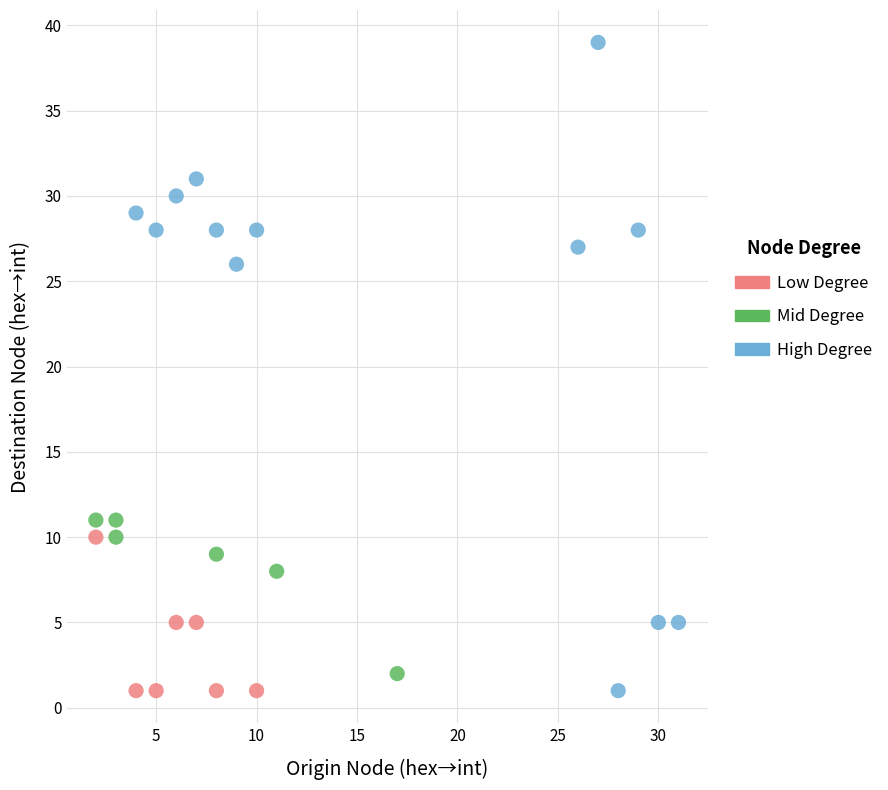

Which series reaches the maximum Y coordinate?

High Degree